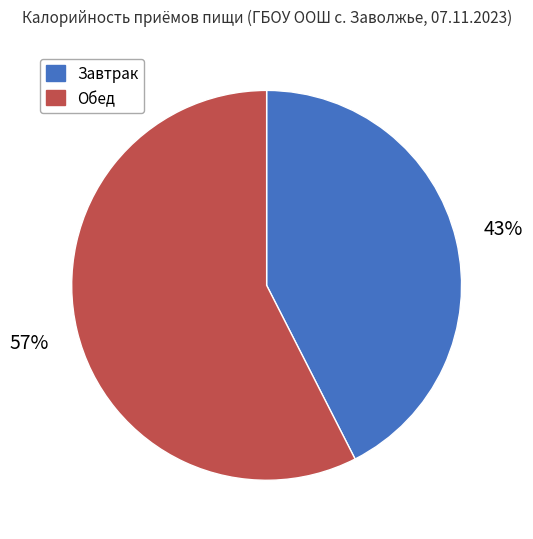

Combined, do Обед and Завтрак account for over 50%?

Yes